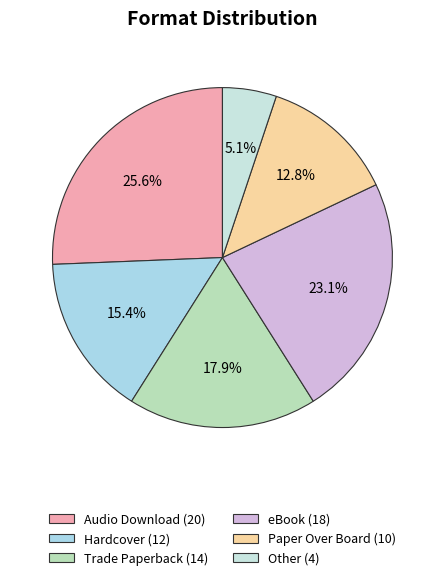

Count the number of slices in the pie.

6